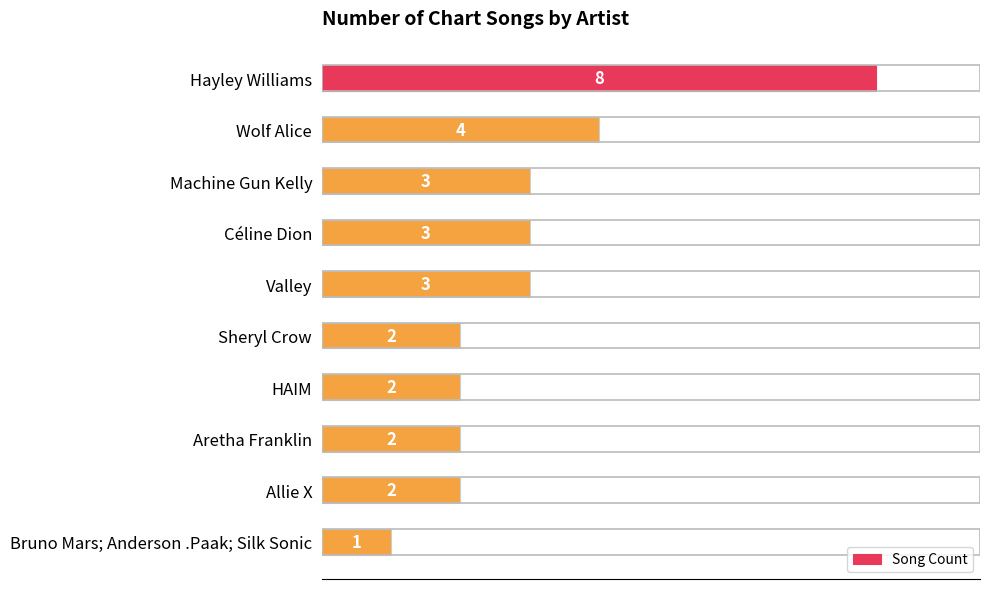

Reading top to bottom, transcribe all the data shown in this chart.

Hayley Williams=8	Wolf Alice=4	Machine Gun Kelly=3	Céline Dion=3	Valley=3	Sheryl Crow=2	HAIM=2	Aretha Franklin=2	Allie X=2	Bruno Mars; Anderson .Paak; Silk Sonic=1